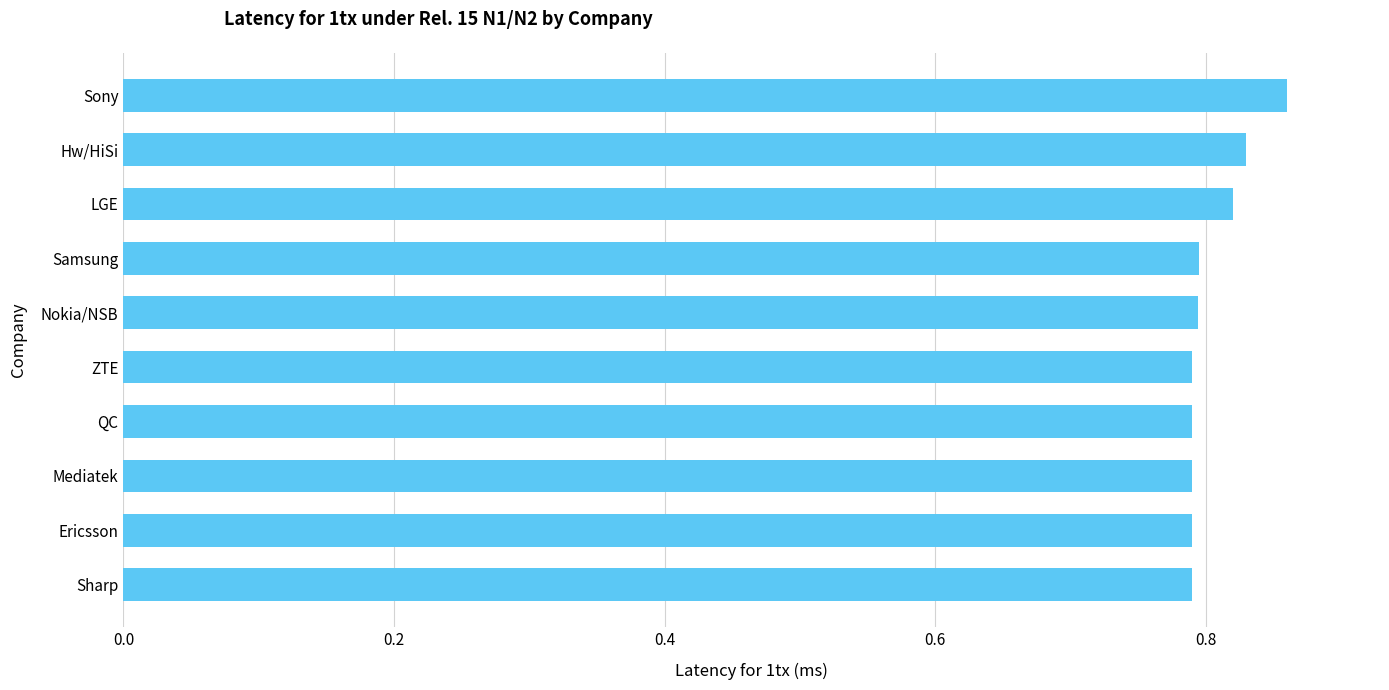

The value at ZTE is 0.8. True or false?

True